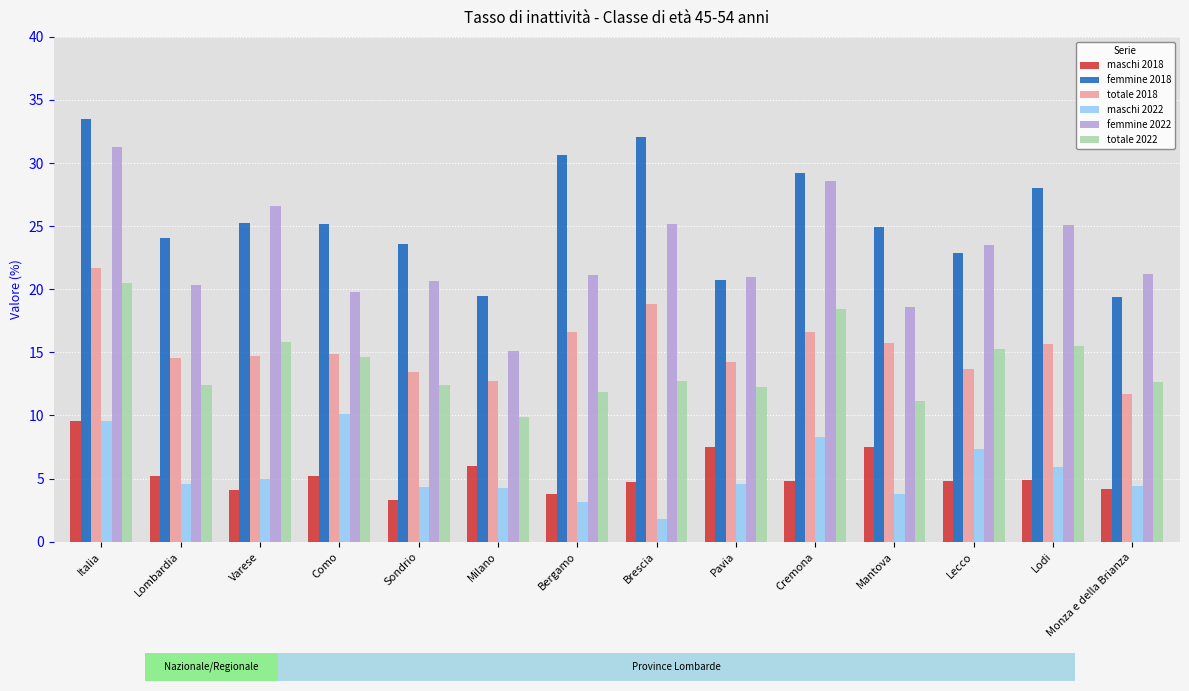

What is the label of the 11th bar from the right?

Como